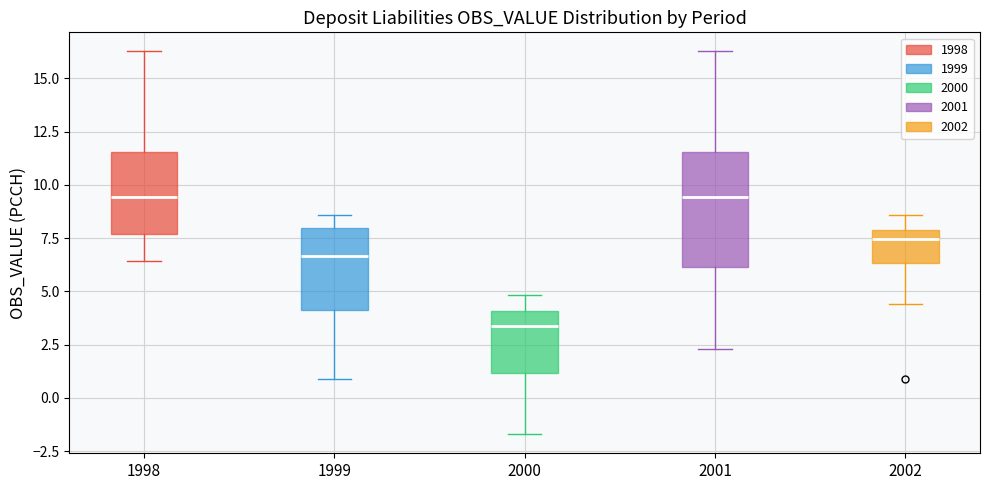

Reading left to right, transcribe this box plot: for each box, give where its median line is, the range the box spans, and where its two whiskers end, as read against the y-axis. The values are not printed on the chart, so give them approximately, as read against the axis.

1998: median 9.5, box 7.5 to 11.5, whiskers 6.5 to 16.5
1999: median 6.5, box 4.0 to 8.0, whiskers 1.0 to 8.5
2000: median 3.5, box 1.0 to 4.0, whiskers -1.5 to 5.0
2001: median 9.5, box 6.0 to 11.5, whiskers 2.5 to 16.5
2002: median 7.5, box 6.5 to 8.0, whiskers 4.5 to 8.5